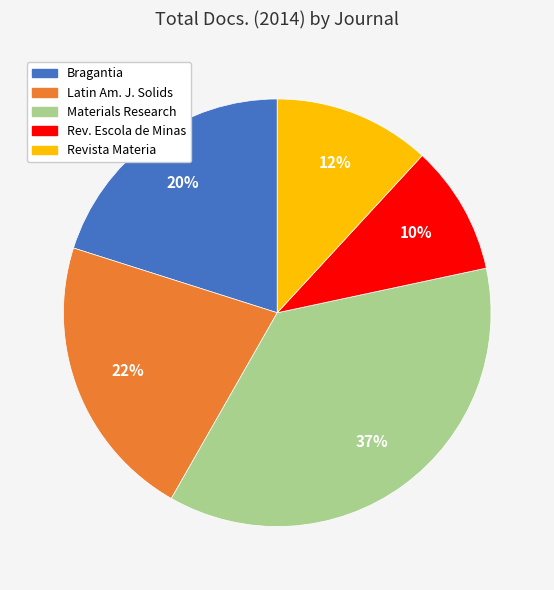

Does any single category account for the majority?

No